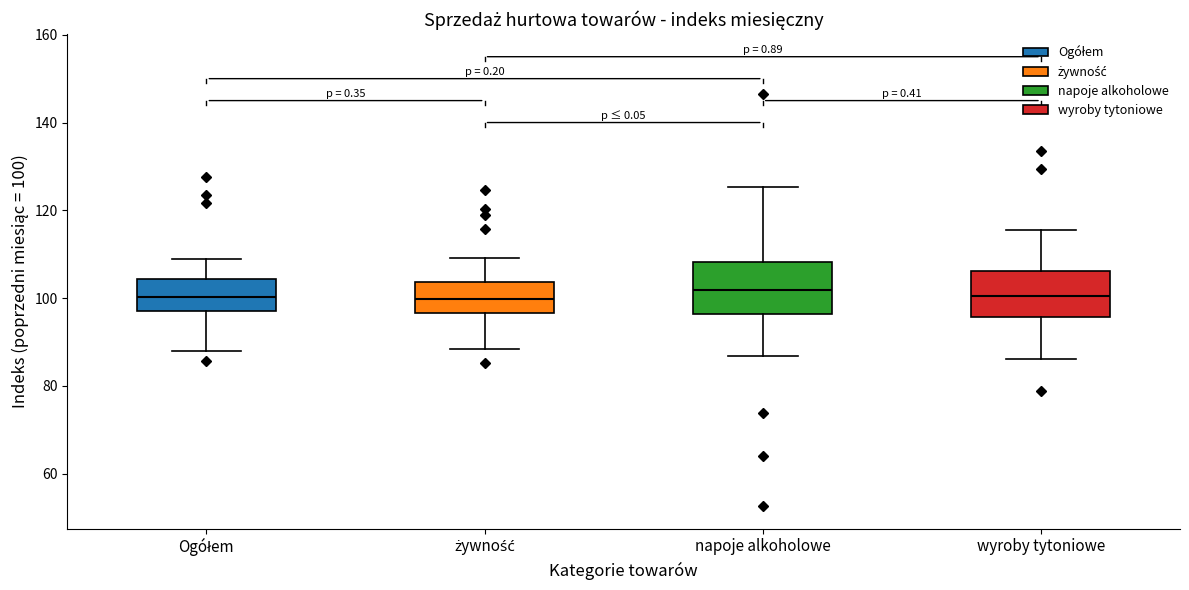

Where does the lower whisker of the box for napoje alkoholowe end on the y-axis? The values are not printed on the chart, so give them approximately, as read against the axis.

86